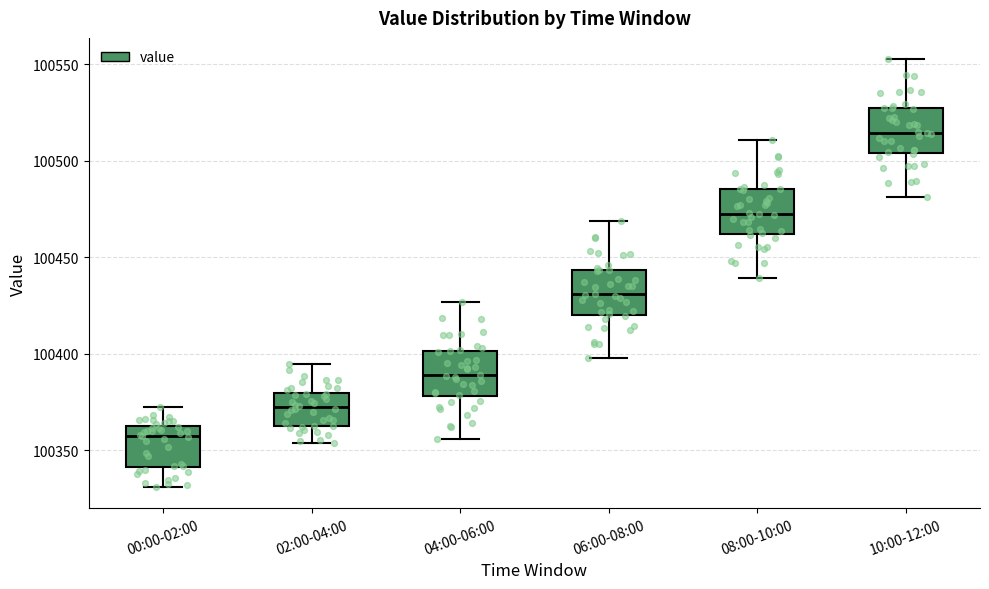

Reading left to right, read every box against the y-axis: the position of its median line, the range the box covers, and the ends of its whiskers. The values are not printed on the chart, so give them approximately, as read against the axis.

00:00-02:00: median 100360 (just below the box's upper edge), box 100340 to 100360, whiskers 100330 to 100370
02:00-04:00: median 100370, box 100360 to 100380, whiskers 100355 to 100395
04:00-06:00: median 100390, box 100380 to 100400, whiskers 100355 to 100425
06:00-08:00: median 100430, box 100420 to 100445, whiskers 100395 to 100470
08:00-10:00: median 100475, box 100460 to 100485, whiskers 100440 to 100510
10:00-12:00: median 100515, box 100505 to 100525, whiskers 100480 to 100550